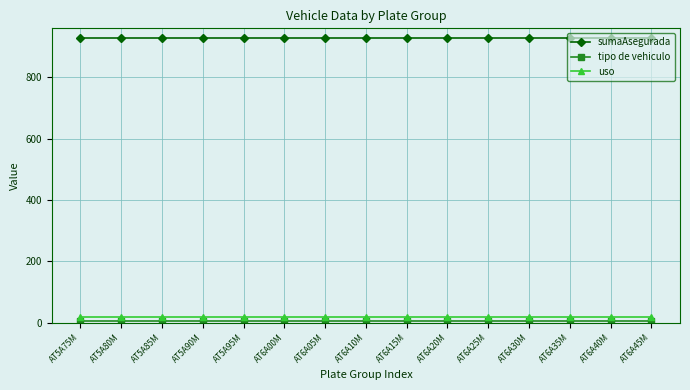

What is the smallest value displayed?

4